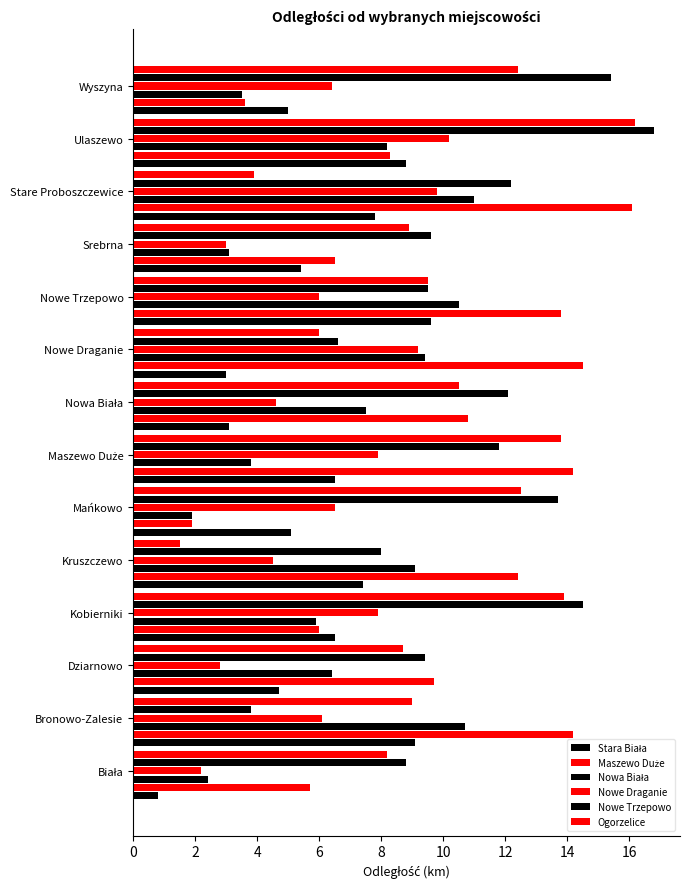

How many data points does each series have?

14